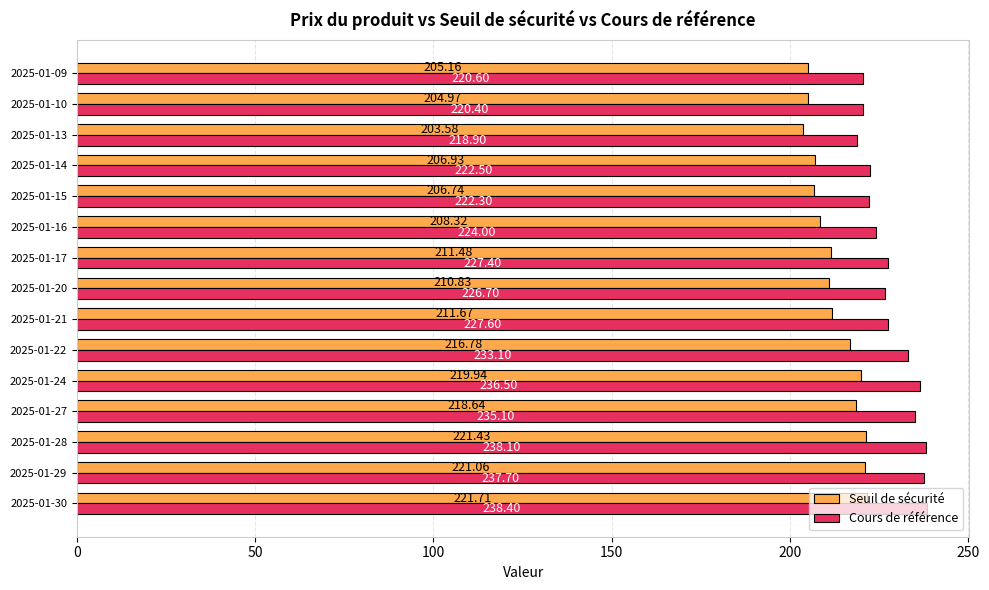

Which series has the largest total across all categories?

Cours de référence